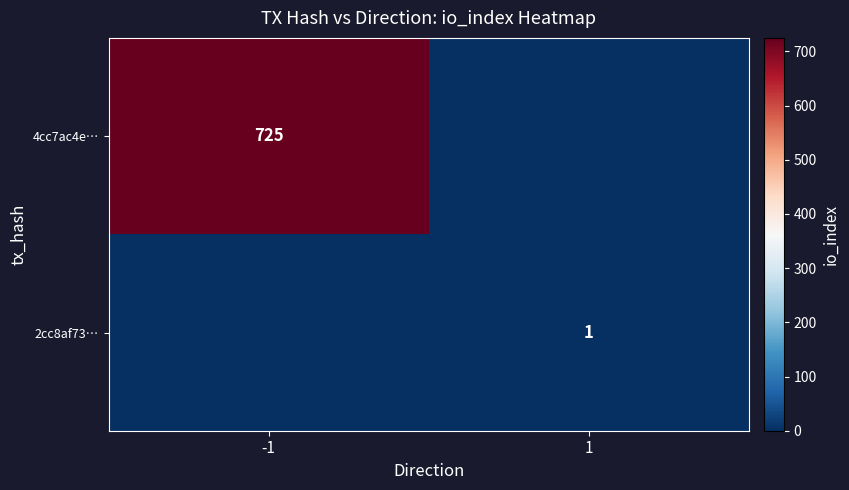

How many categories are shown in the chart?

2